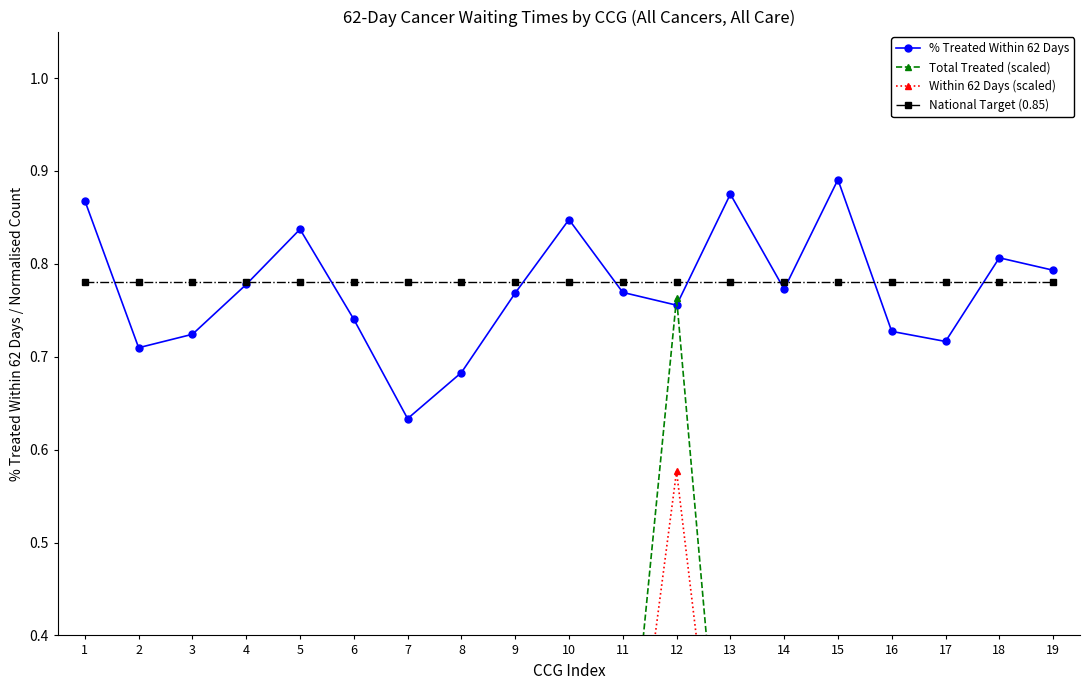

List the series in order of their peak value, highest first.

% Treated Within 62 Days, National Target (0.85), Total Treated (scaled), Within 62 Days (scaled)